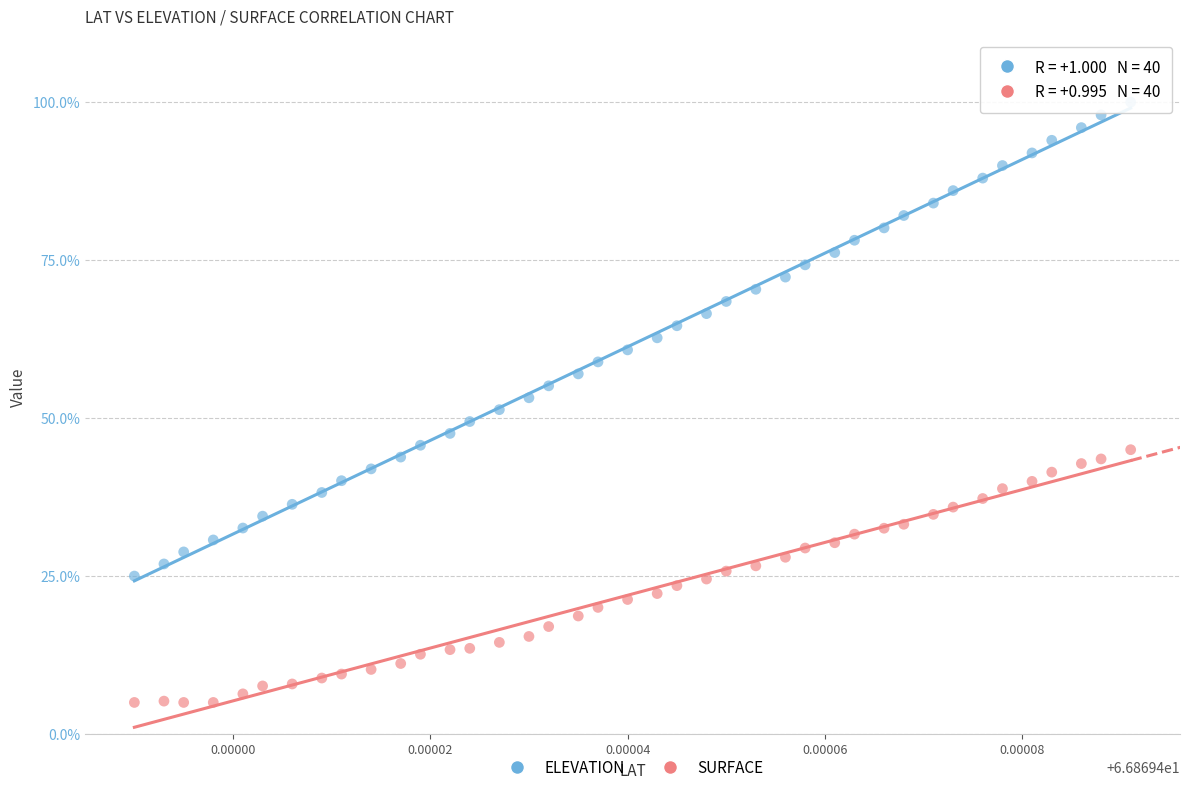

Which series reaches the maximum Y coordinate?

ELEVATION